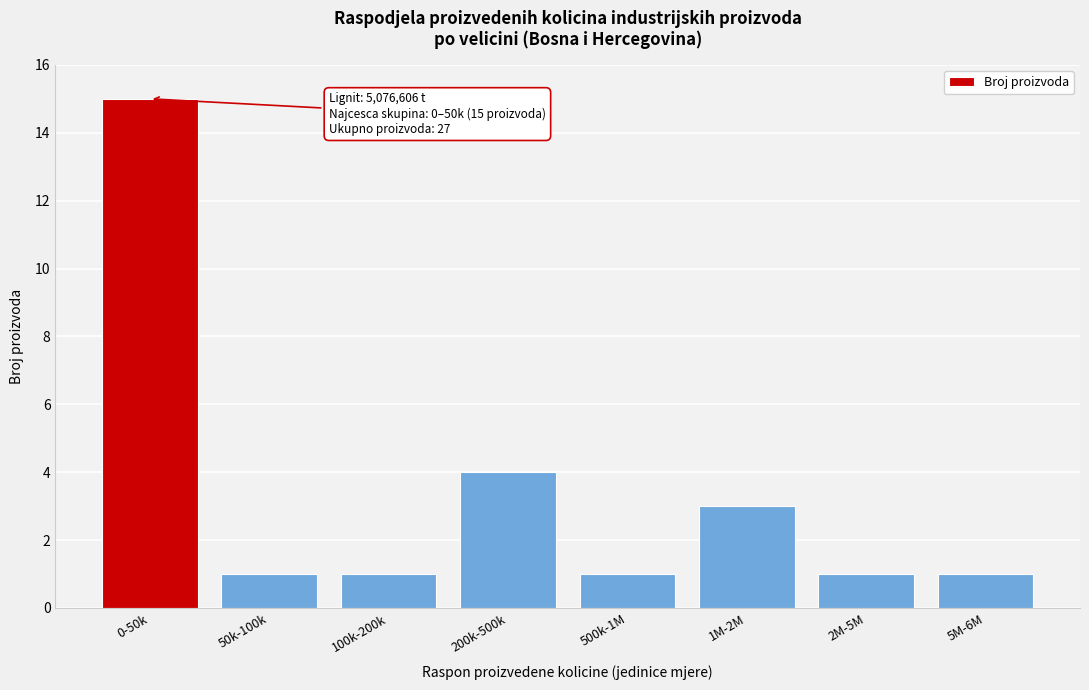

Reading left to right, what are all the values shown in this chart?

0-50k=15	50k-100k=1	100k-200k=1	200k-500k=4	500k-1M=1	1M-2M=3	2M-5M=1	5M-6M=1